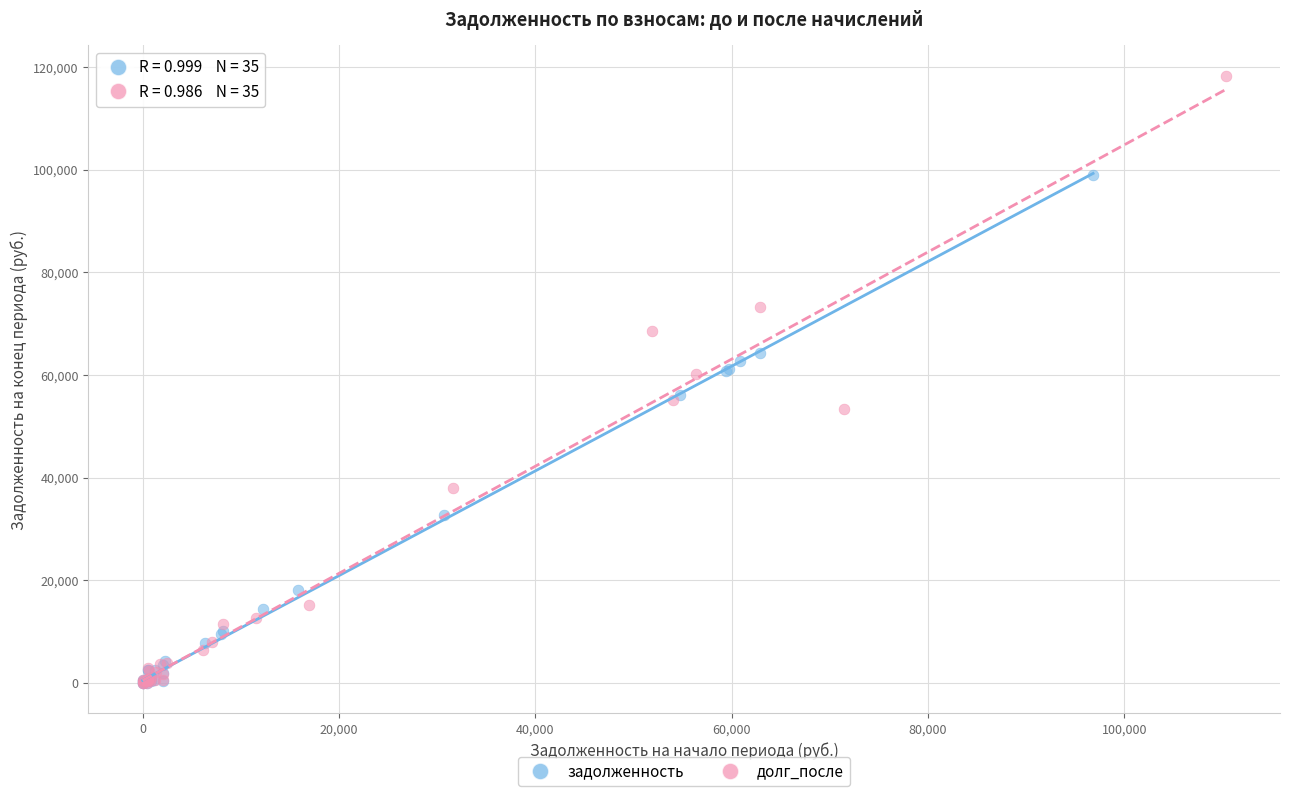

Which series has the widest spread of Y values?

долг_после